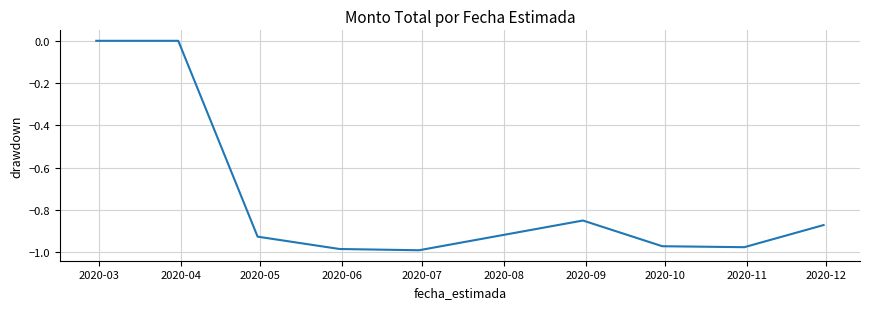

What is the difference between the maximum and minimum values?

1.0